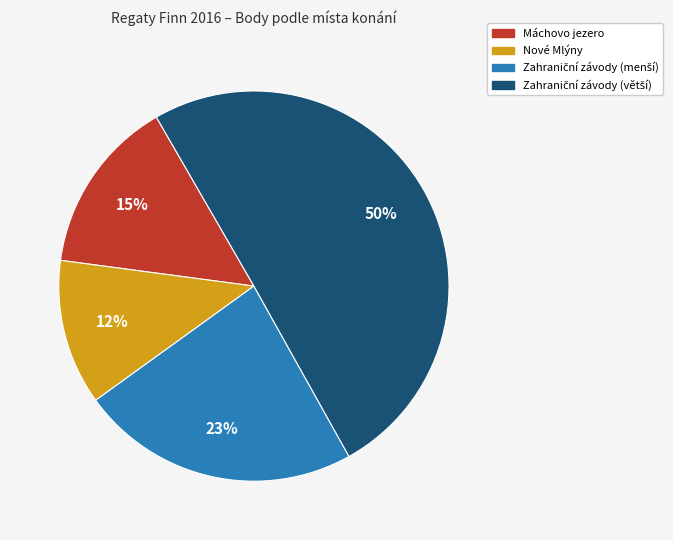

To the nearest percent, what is the average slice percentage?

25%